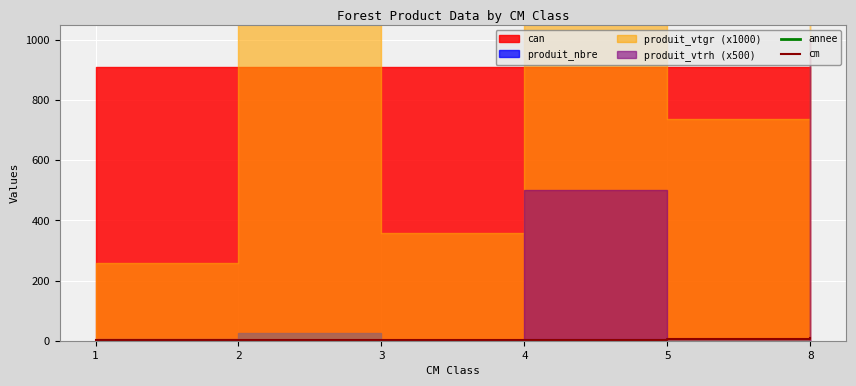

What is the value of the cm point at the 5th from the left?

5